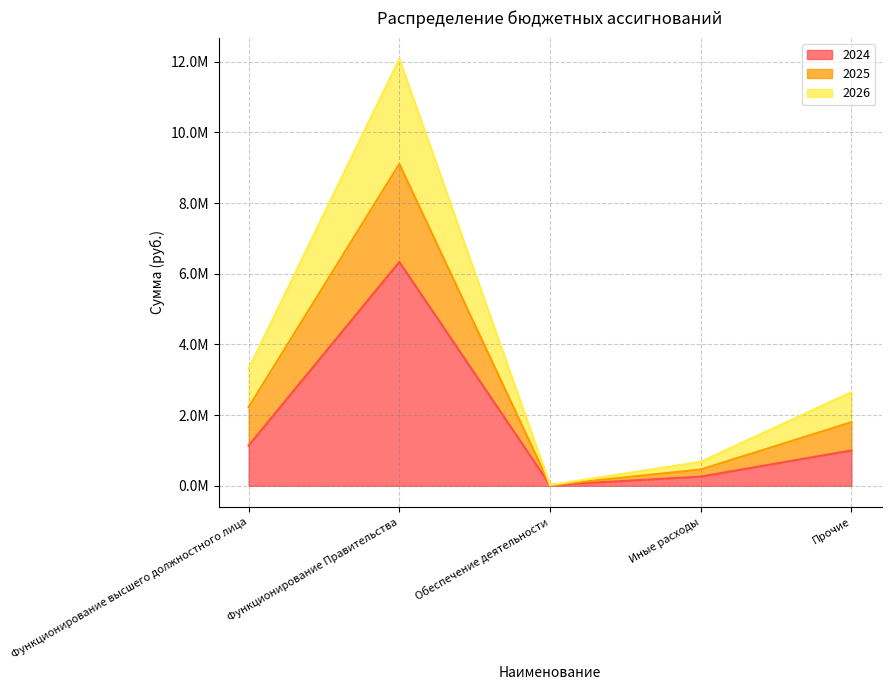

True or false: 2024 has more than 0 interior local peaks.

True